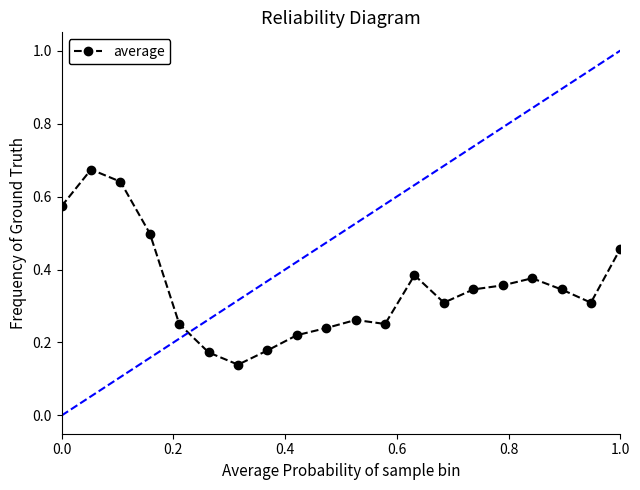

Count the values in the range 0 to 1.

20